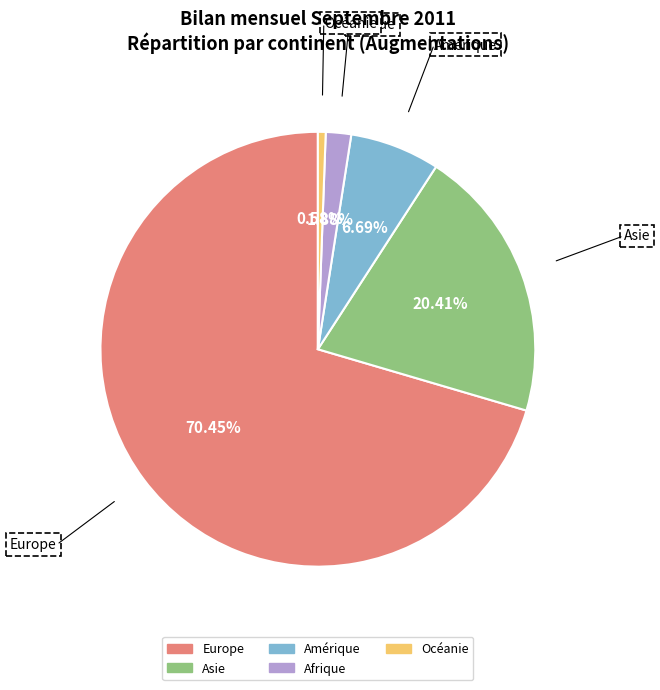

What portion of the pie excludes Afrique?

98.1%